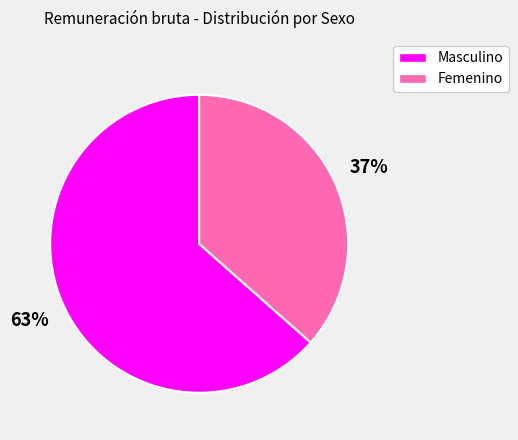

Is there any slice that represents more than half of the pie?

Yes